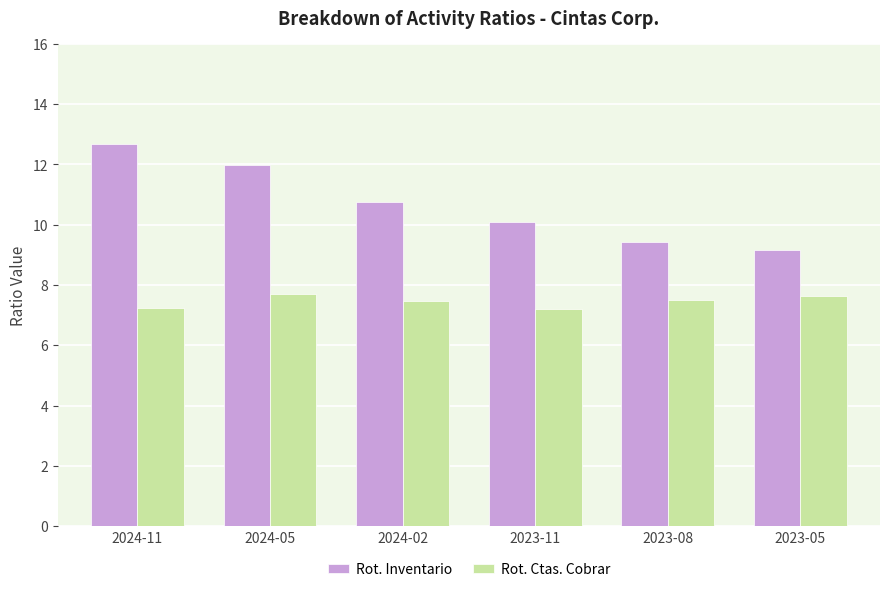

At which label does Rot. Inventario first exceed 10?

2024-11